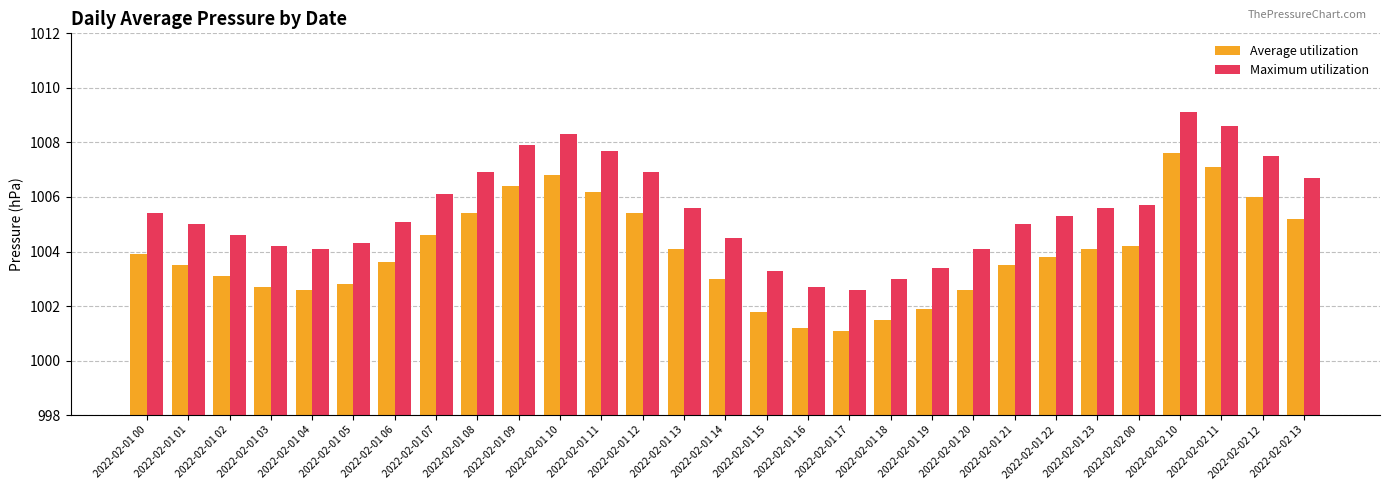

Which series has the largest total across all categories?

Maximum utilization